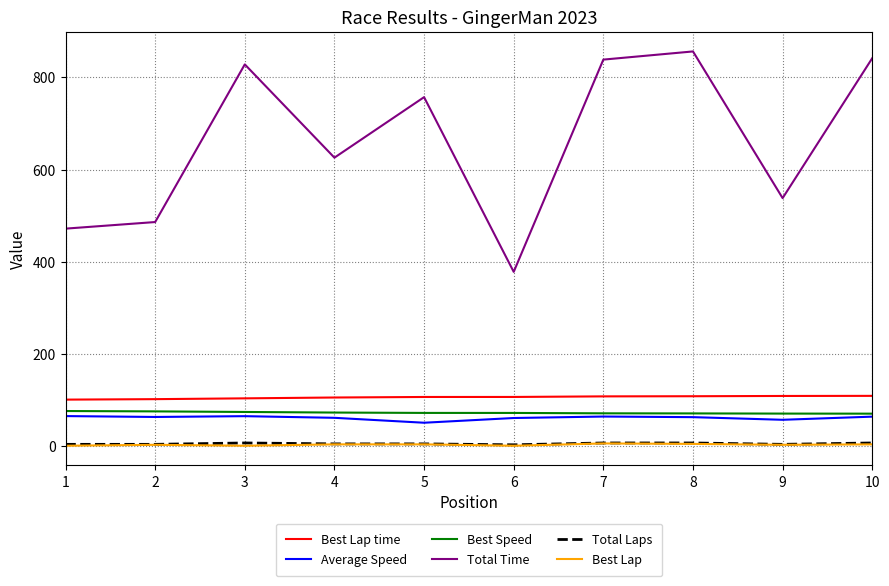

Where does the Average Speed series first go above 63?

1